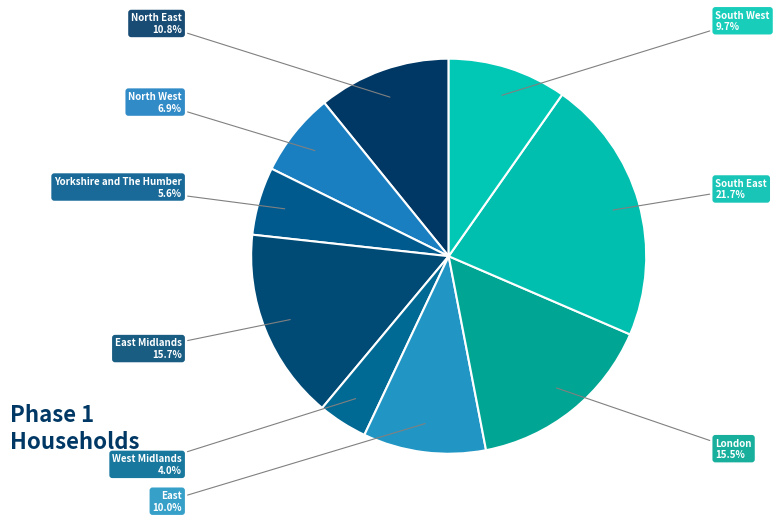

Between Yorkshire and The Humber and South West, which is larger?

South West